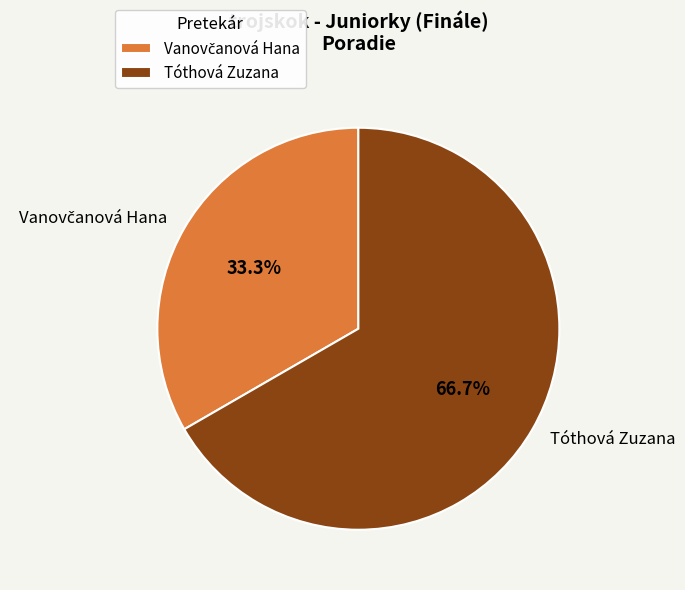

How many slices are in this pie chart?

2